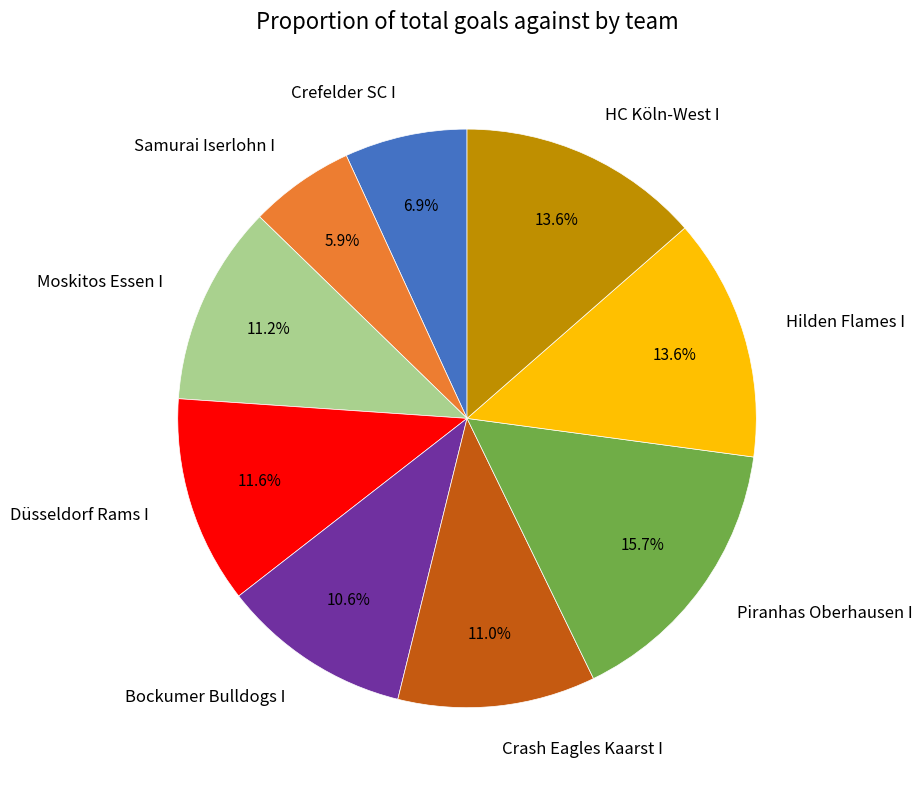

To the nearest percent, what portion does Hilden Flames I represent?

14%